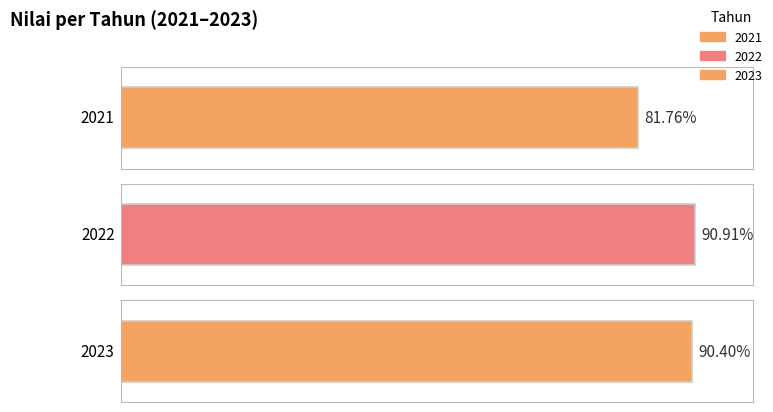

What is the change in value from 2021 to 2023?

+8.6